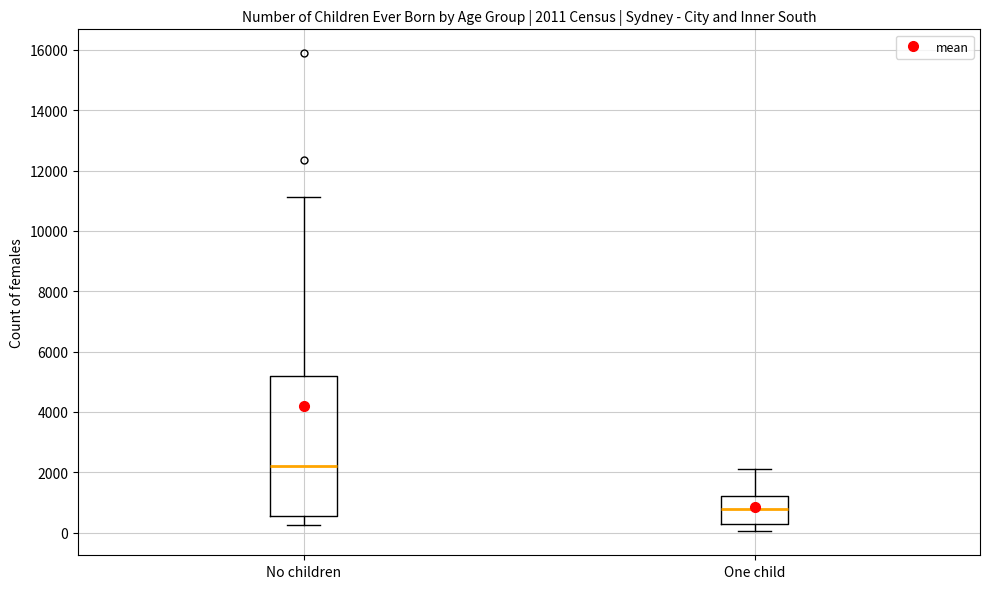

Which box has the lowest median line?

One child